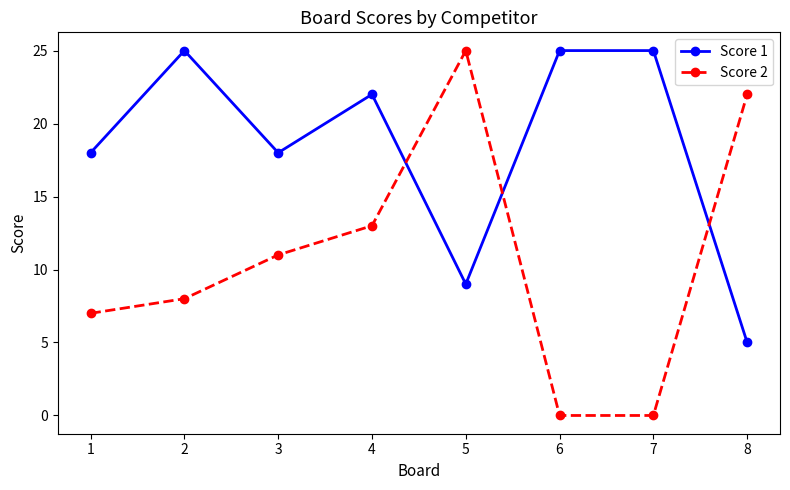

Is the value of Score 1 at 8 greater than the value of Score 2 at 4?

No